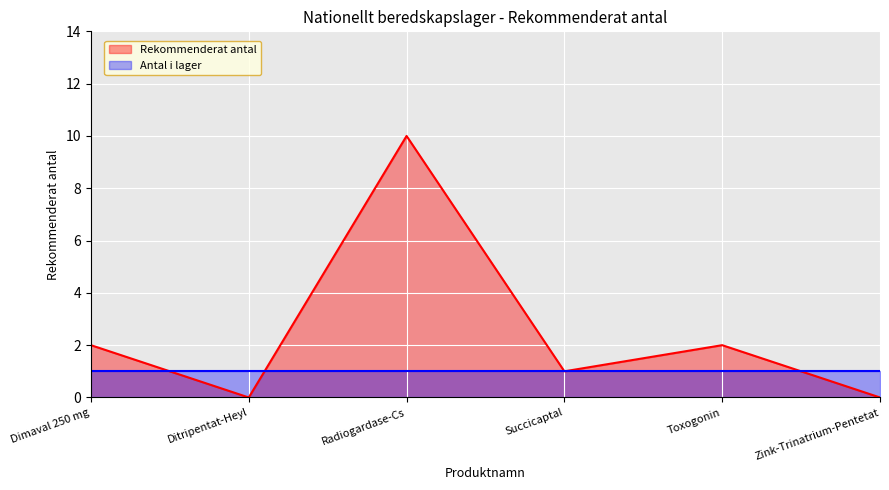

What is the label of the 1st point from the left?

Dimaval 250 mg